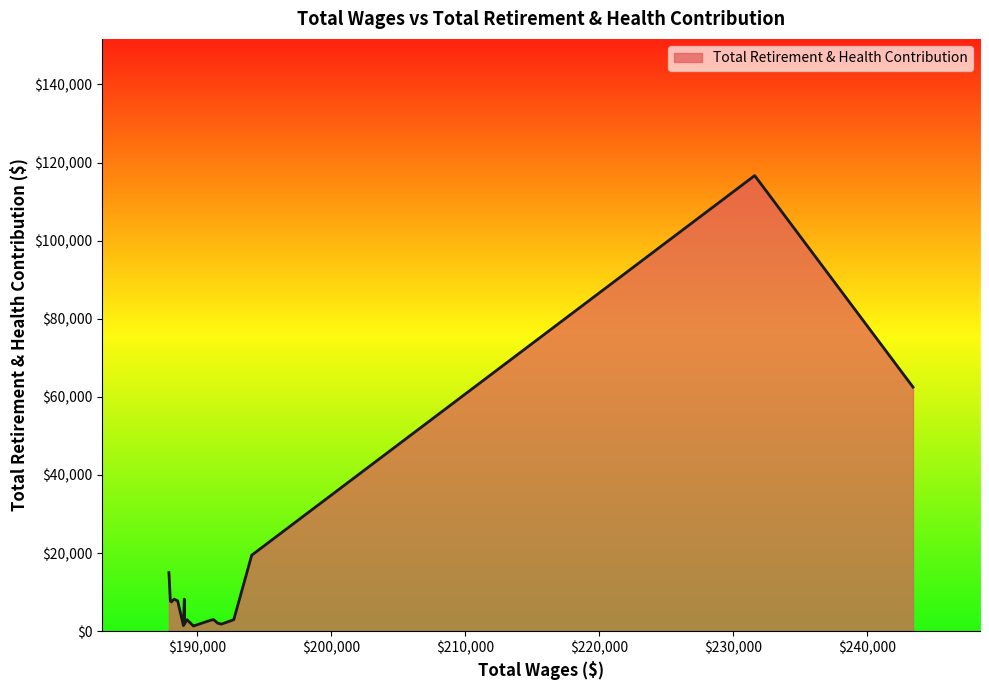

What is the difference between the maximum and minimum values?

115345